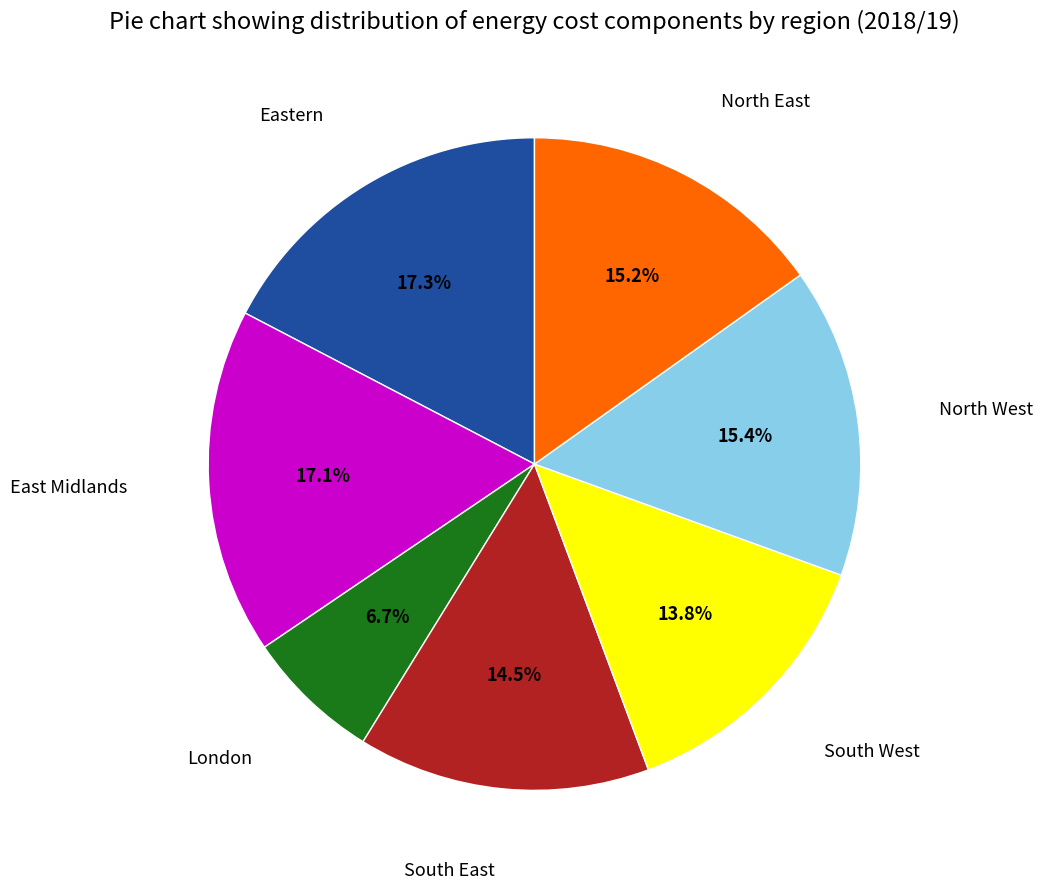

Is there a majority slice in this chart?

No